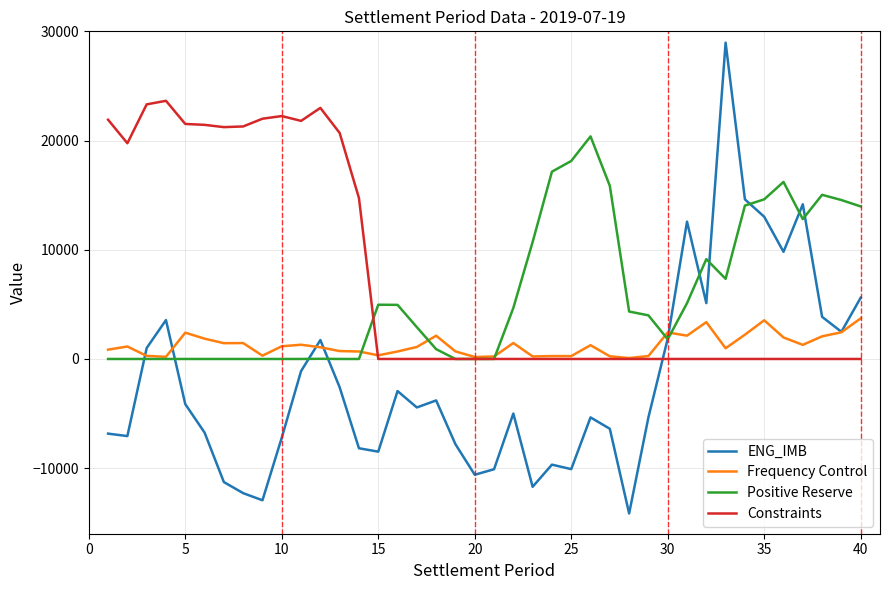

Rank the series by their average value, from lowest to highest.

ENG_IMB, Frequency Control, Positive Reserve, Constraints